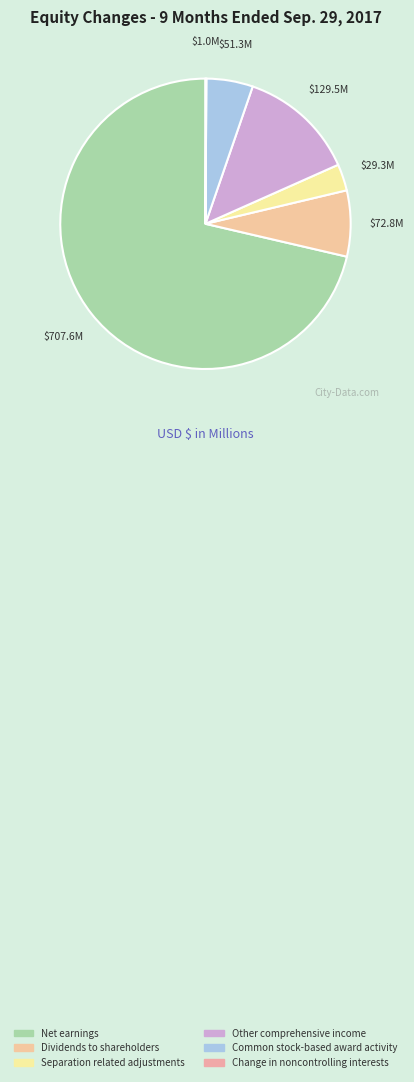

True or false: Dividends to shareholders accounts for 7% of the total.

True